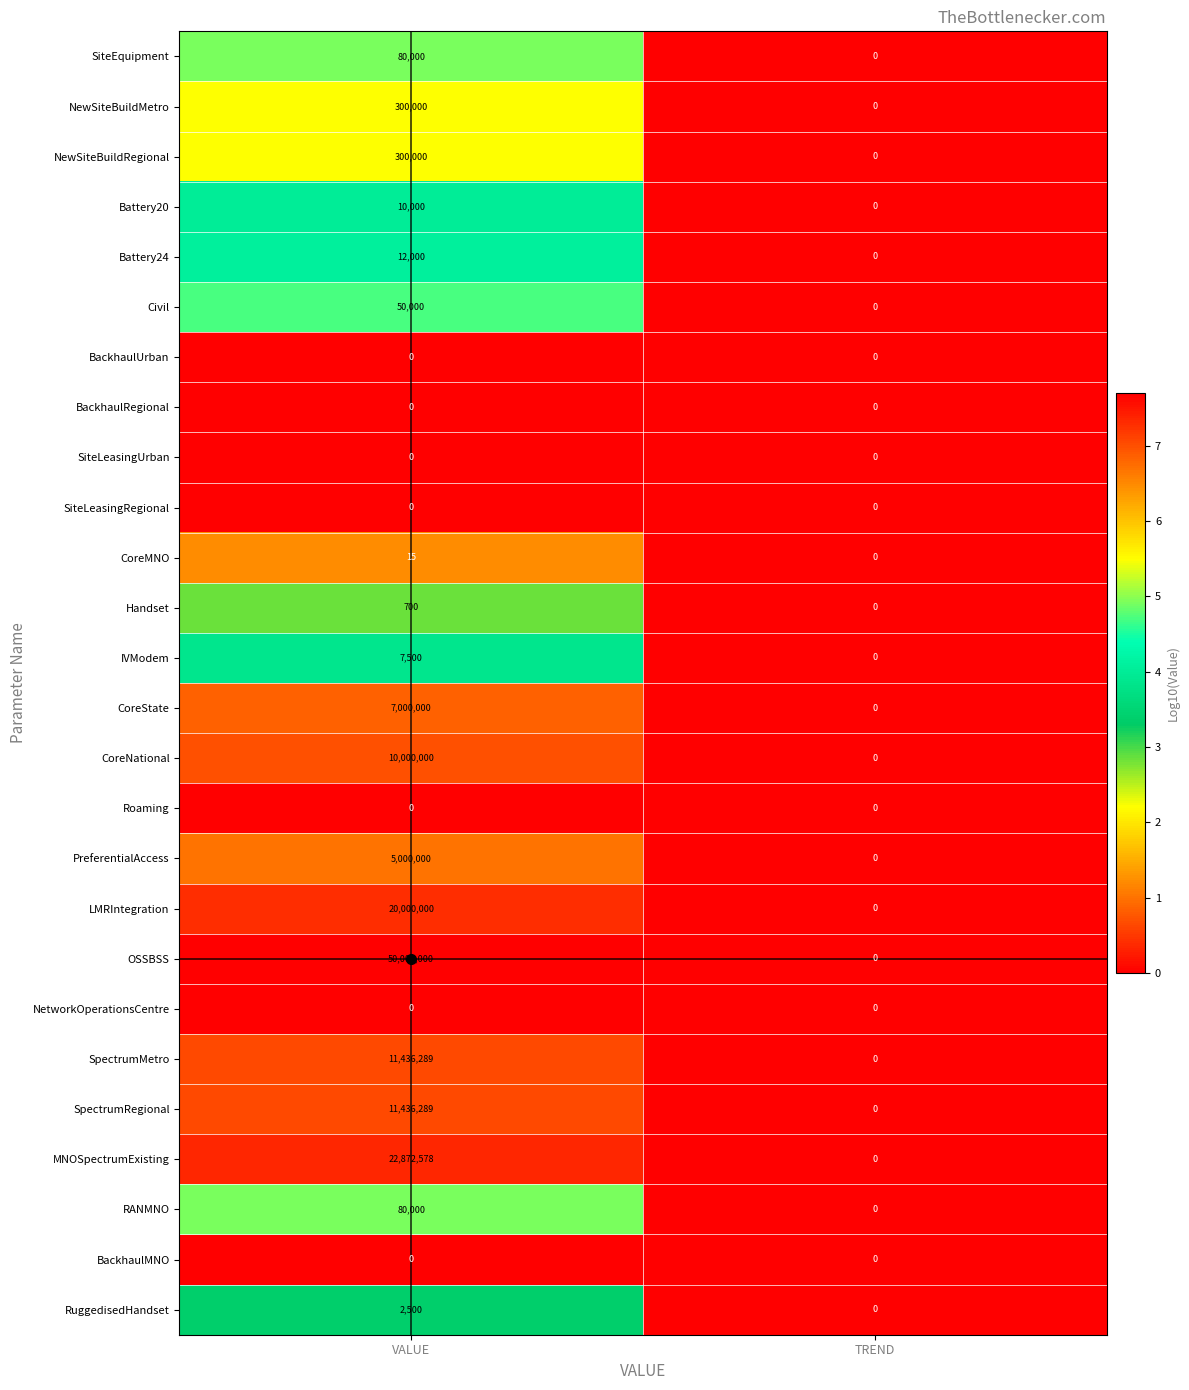

What is the total value across all series at VALUE?

138587871